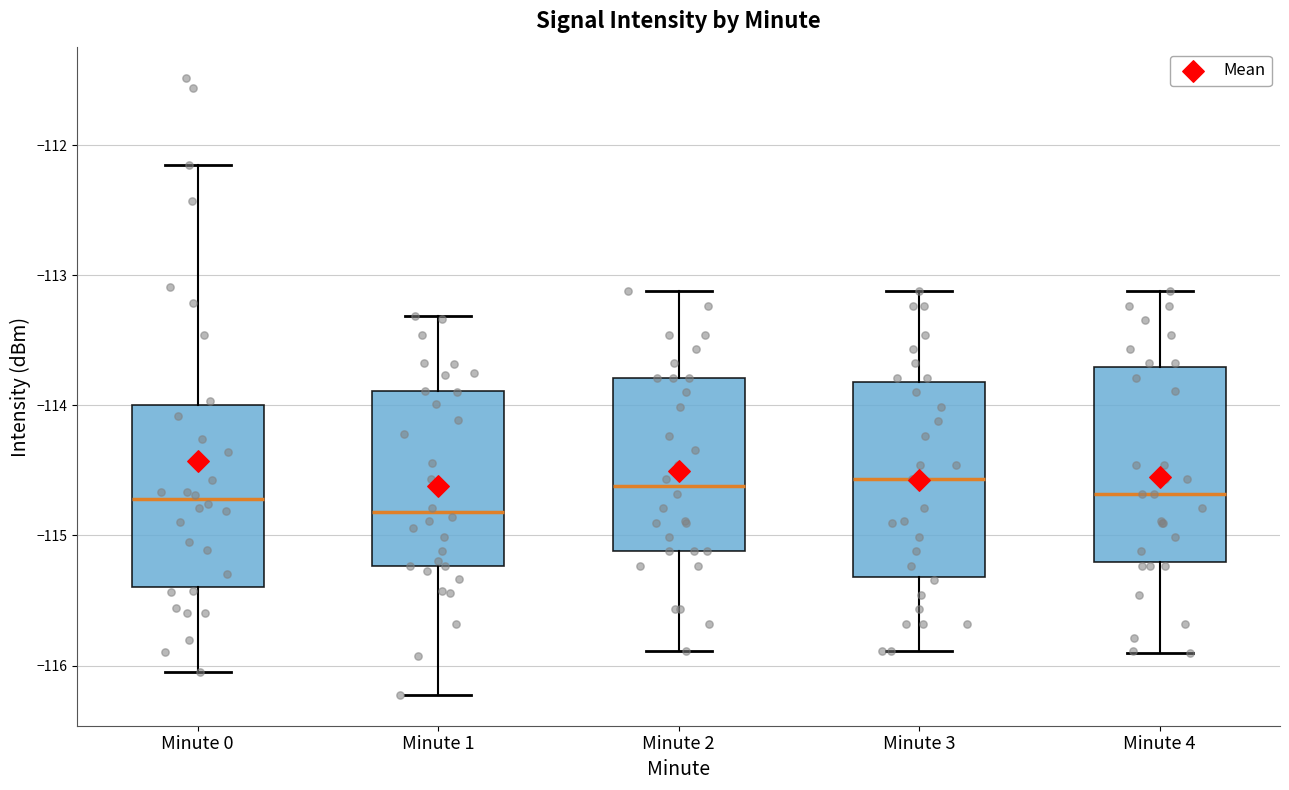

Reading left to right, read every box against the y-axis: the position of its median line, the range the box covers, and the ends of its whiskers. The values are not printed on the chart, so give them approximately, as read against the axis.

Minute 0: median -114.7, box -115.4 to -114.0, whiskers -116.1 to -112.2
Minute 1: median -114.8, box -115.2 to -113.9, whiskers -116.2 to -113.3
Minute 2: median -114.6, box -115.1 to -113.8, whiskers -115.9 to -113.1
Minute 3: median -114.6, box -115.3 to -113.8, whiskers -115.9 to -113.1
Minute 4: median -114.7, box -115.2 to -113.7, whiskers -115.9 to -113.1